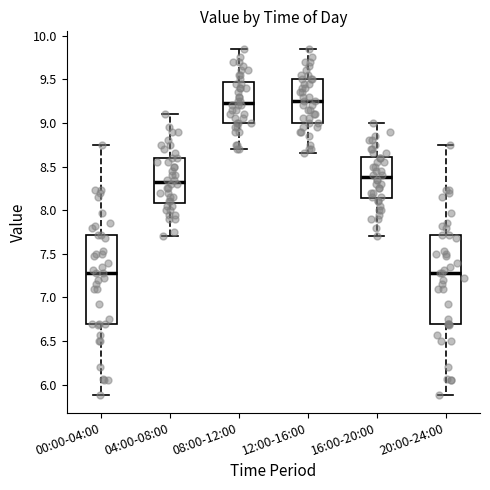

Reading left to right, transcribe this box plot: for each box, give where its median line is, the range the box spans, and where its two whiskers end, as read against the y-axis. The values are not printed on the chart, so give them approximately, as read against the axis.

00:00-04:00: median 7.30, box 6.70 to 7.70, whiskers 5.90 to 8.75
04:00-08:00: median 8.35, box 8.10 to 8.60, whiskers 7.70 to 9.10
08:00-12:00: median 9.25, box 9.00 to 9.45, whiskers 8.70 to 9.85
12:00-16:00: median 9.25, box 9.00 to 9.50, whiskers 8.65 to 9.85
16:00-20:00: median 8.40, box 8.15 to 8.60, whiskers 7.70 to 9.00
20:00-24:00: median 7.30, box 6.70 to 7.70, whiskers 5.90 to 8.75